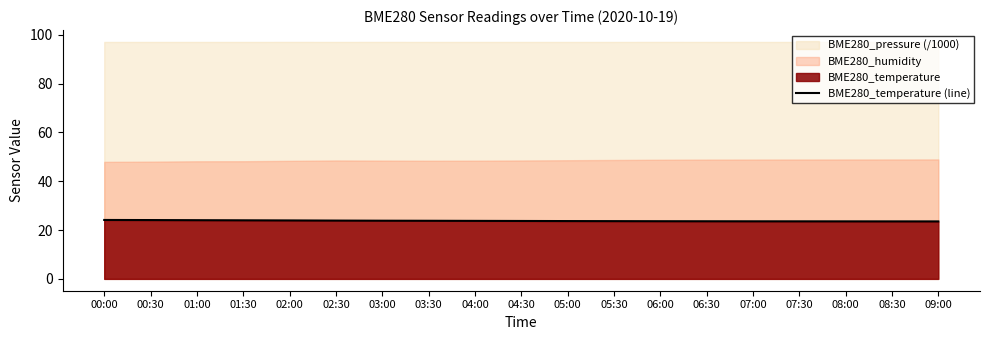

Does the chart display data point markers on the line(s)?

No